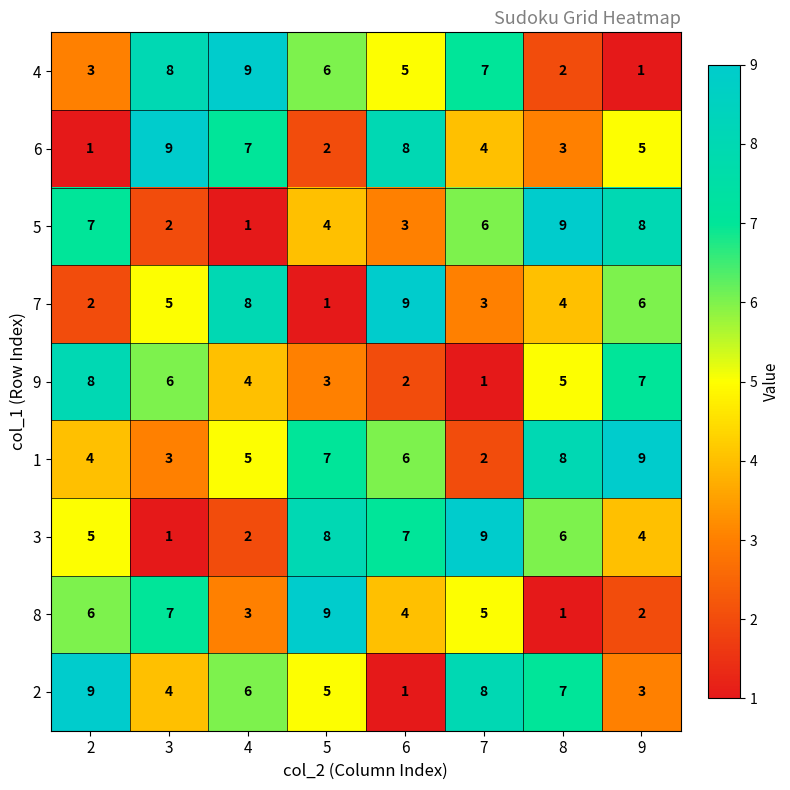

What is the highest value of the 6 series?

9